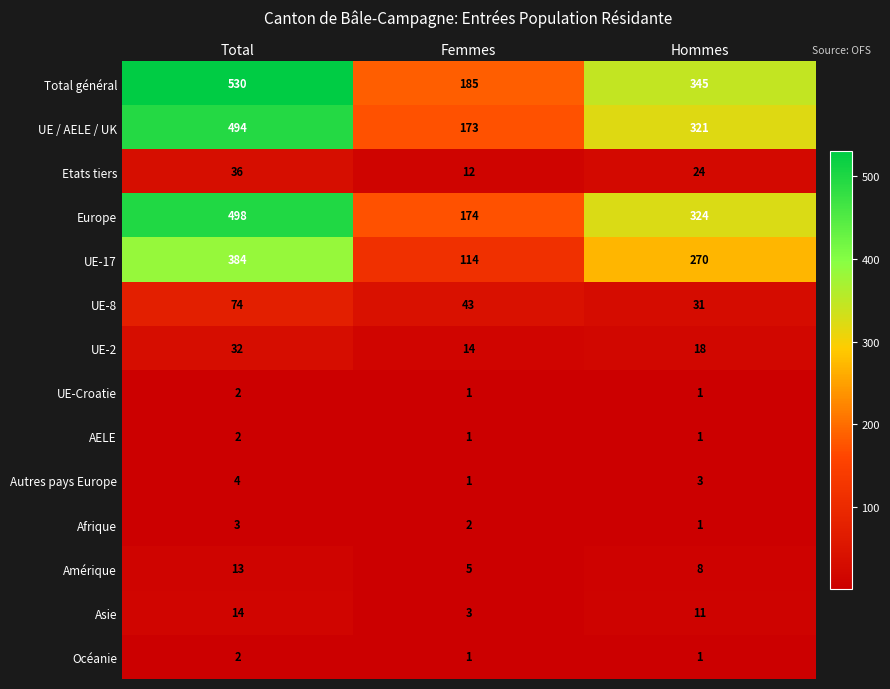

Is it true that Etats tiers equals 15 at Total?

False